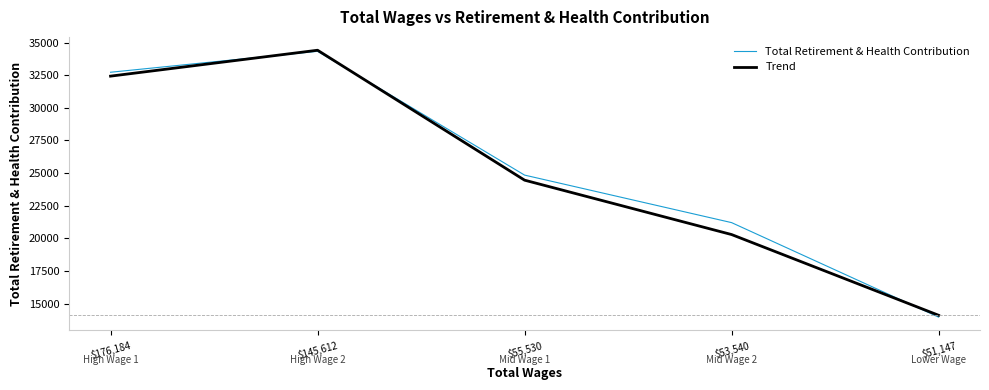

How many interior local peaks does the Total Retirement & Health Contribution series have?

1